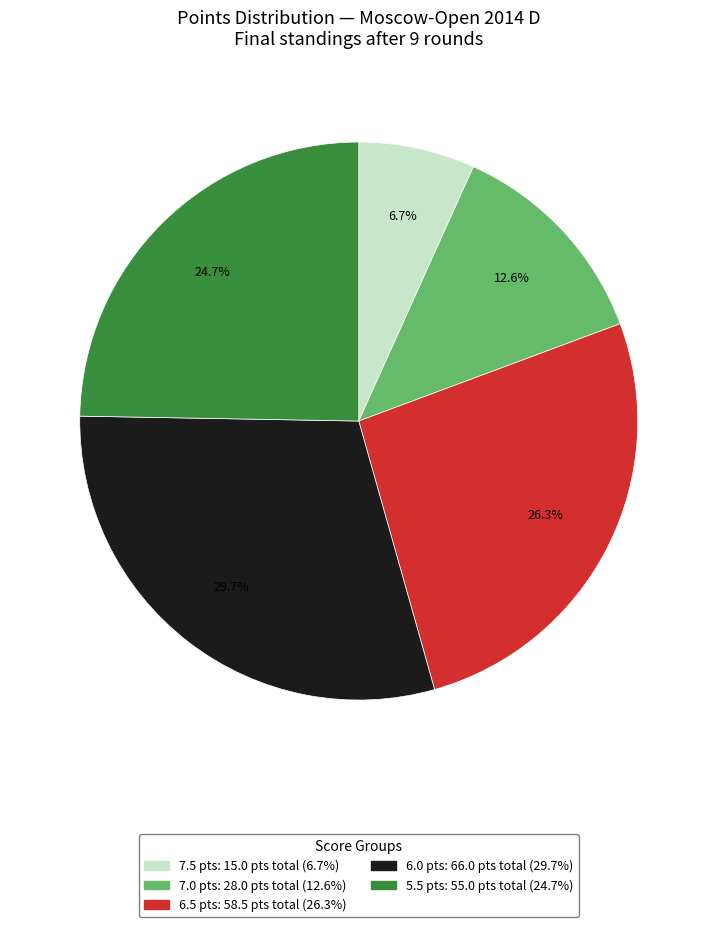

To the nearest percent, what is the difference between the largest and smallest slice percentages?

23%